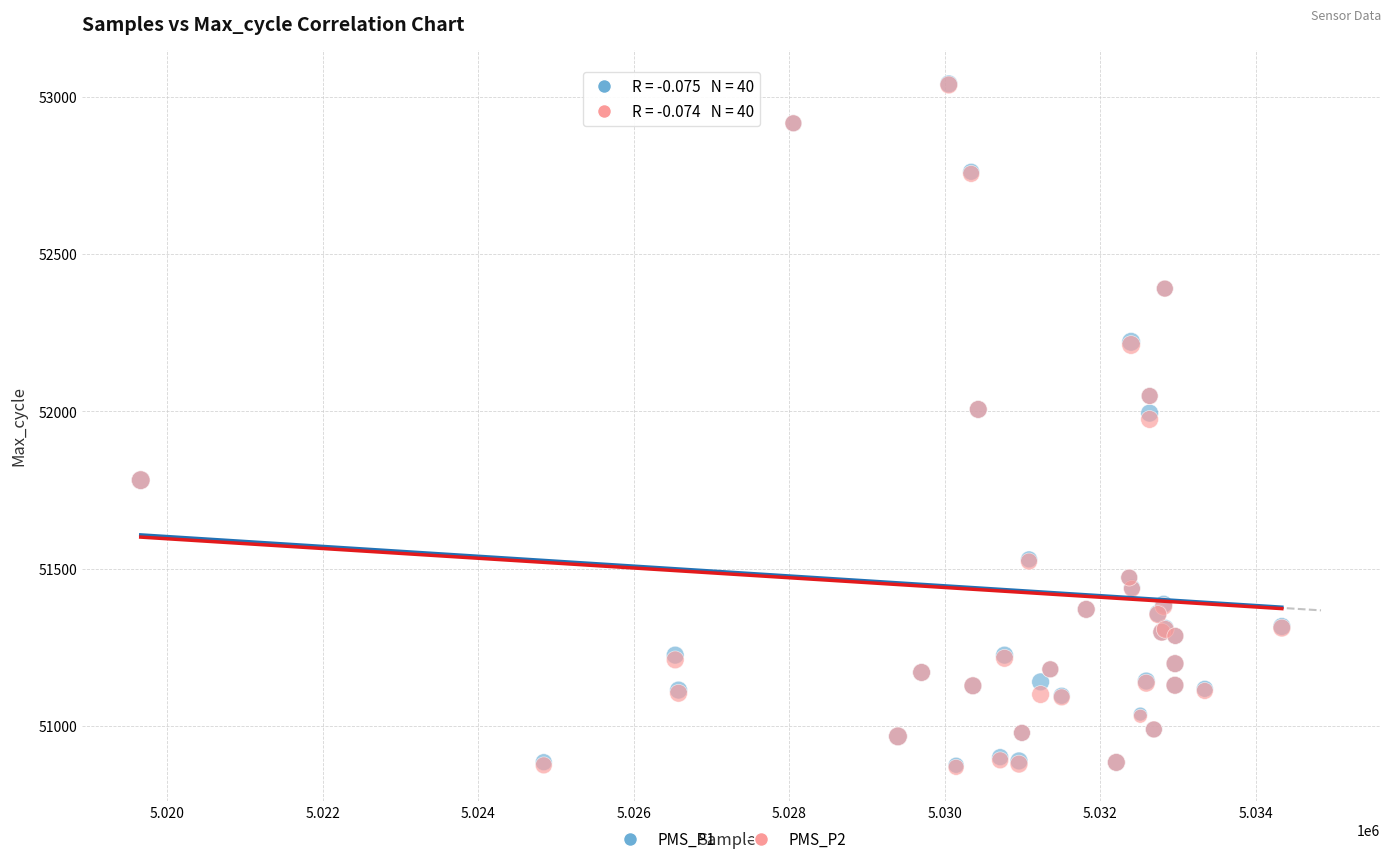

What are all the series names shown in the legend?

PMS_P1, PMS_P2